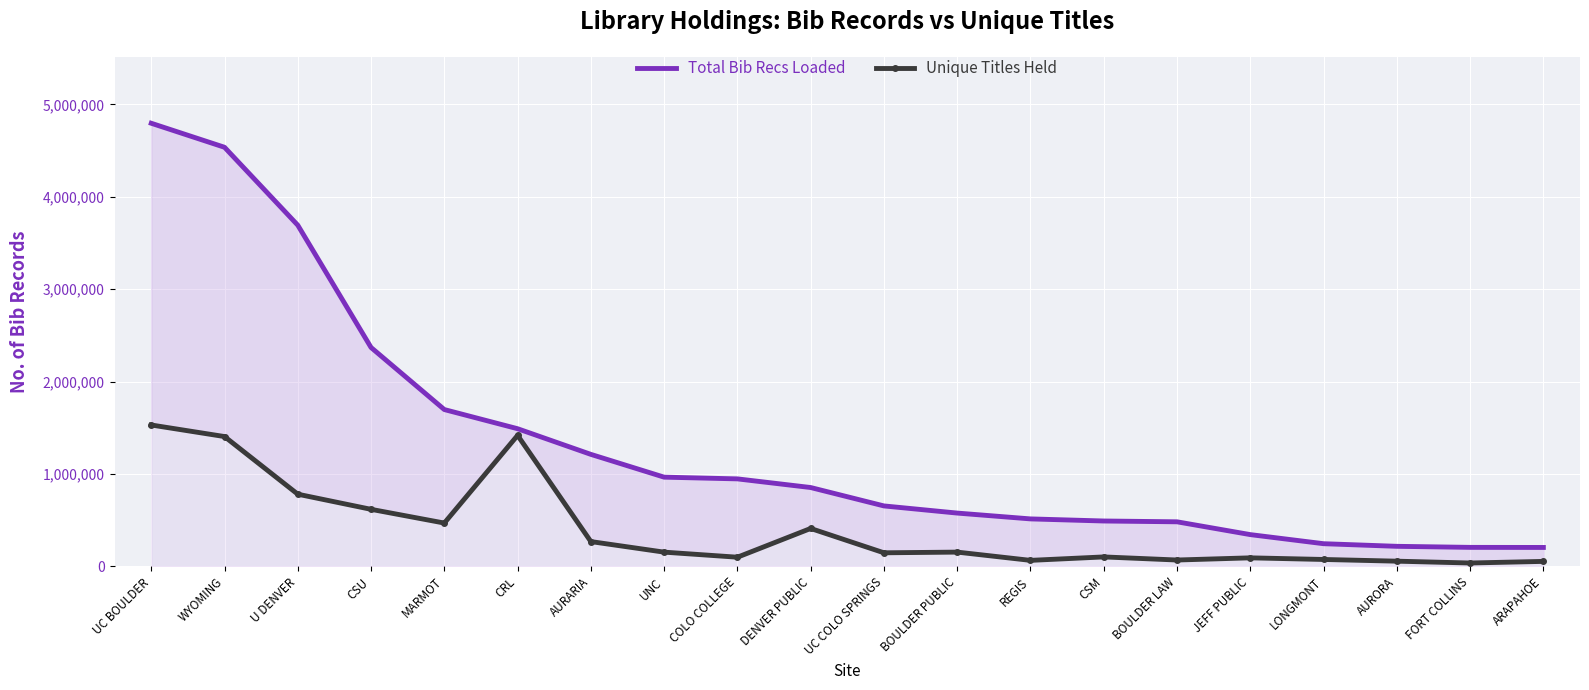

What is the sum of all Total Bib Recs Loaded values?

26498378